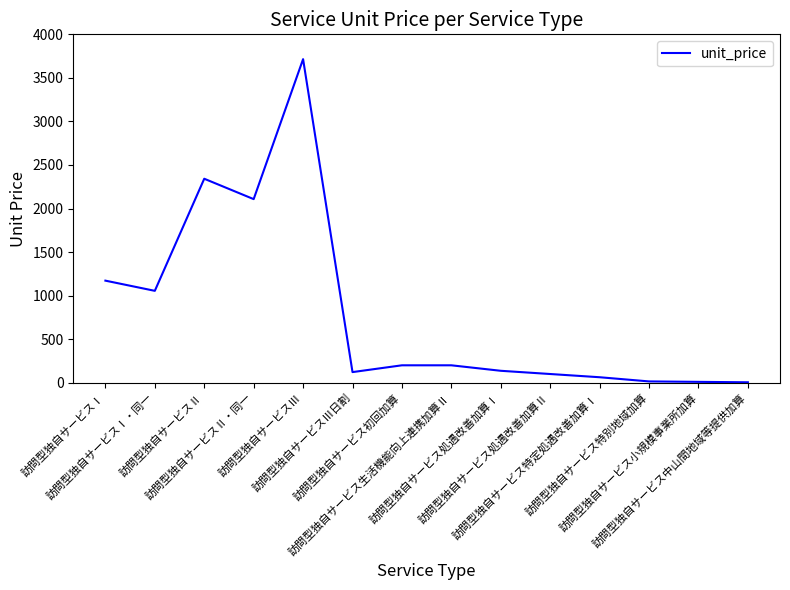

What is the difference between the maximum and minimum values?

3710